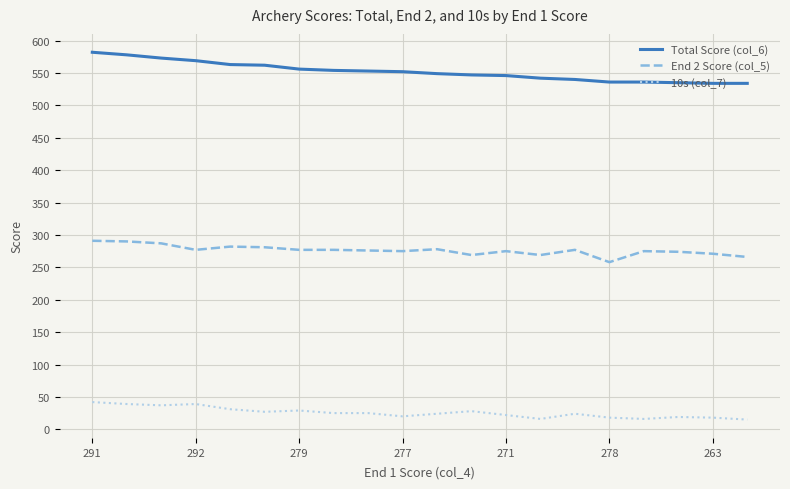

At how many categories does at least one series exceed 330?

20